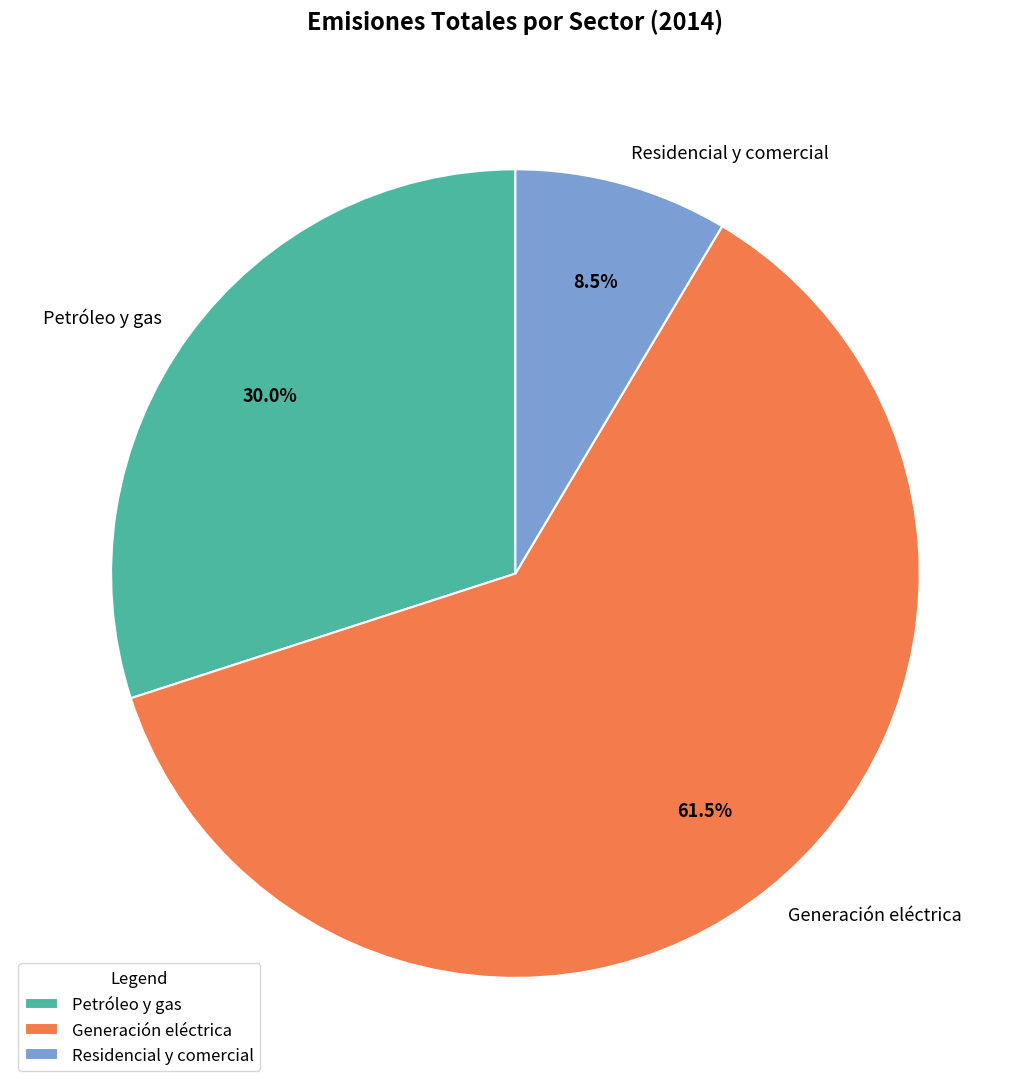

What is the smallest slice in the pie chart?

Residencial y comercial